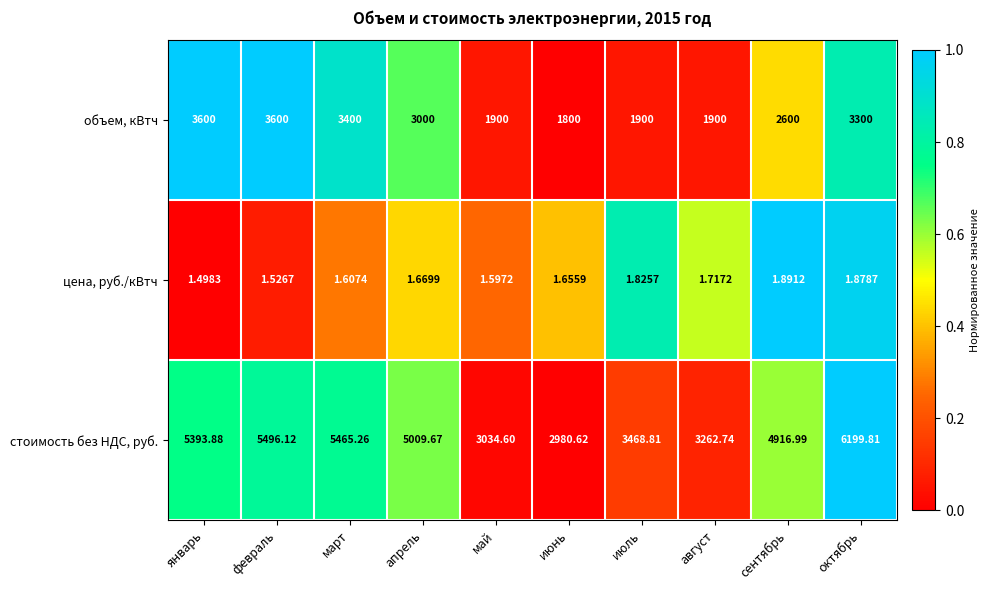

At май, list the series in order from smallest to largest.

цена, руб./кВтч, объем, кВтч, стоимость без НДС, руб.